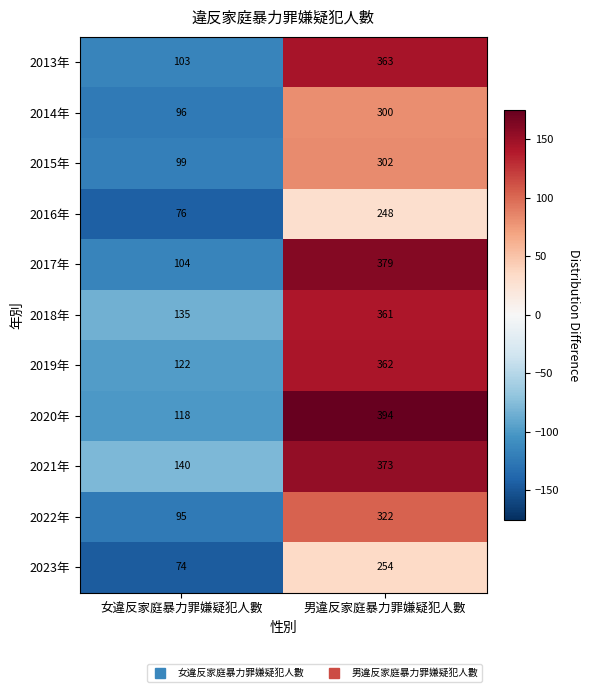

Reading right to left, list all the values displayed in this chart.

2013年: 男違反家庭暴力罪嫌疑犯人數=363	女違反家庭暴力罪嫌疑犯人數=103
2014年: 男違反家庭暴力罪嫌疑犯人數=300	女違反家庭暴力罪嫌疑犯人數=96
2015年: 男違反家庭暴力罪嫌疑犯人數=302	女違反家庭暴力罪嫌疑犯人數=99
2016年: 男違反家庭暴力罪嫌疑犯人數=248	女違反家庭暴力罪嫌疑犯人數=76
2017年: 男違反家庭暴力罪嫌疑犯人數=379	女違反家庭暴力罪嫌疑犯人數=104
2018年: 男違反家庭暴力罪嫌疑犯人數=361	女違反家庭暴力罪嫌疑犯人數=135
2019年: 男違反家庭暴力罪嫌疑犯人數=362	女違反家庭暴力罪嫌疑犯人數=122
2020年: 男違反家庭暴力罪嫌疑犯人數=394	女違反家庭暴力罪嫌疑犯人數=118
2021年: 男違反家庭暴力罪嫌疑犯人數=373	女違反家庭暴力罪嫌疑犯人數=140
2022年: 男違反家庭暴力罪嫌疑犯人數=322	女違反家庭暴力罪嫌疑犯人數=95
2023年: 男違反家庭暴力罪嫌疑犯人數=254	女違反家庭暴力罪嫌疑犯人數=74